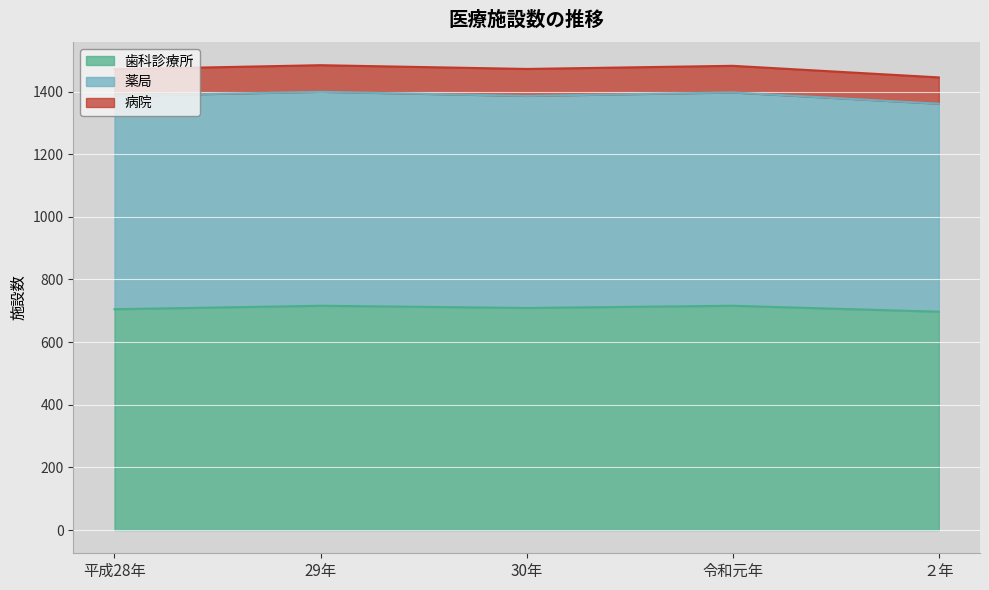

What is the label of the 5th point from the right?

平成28年